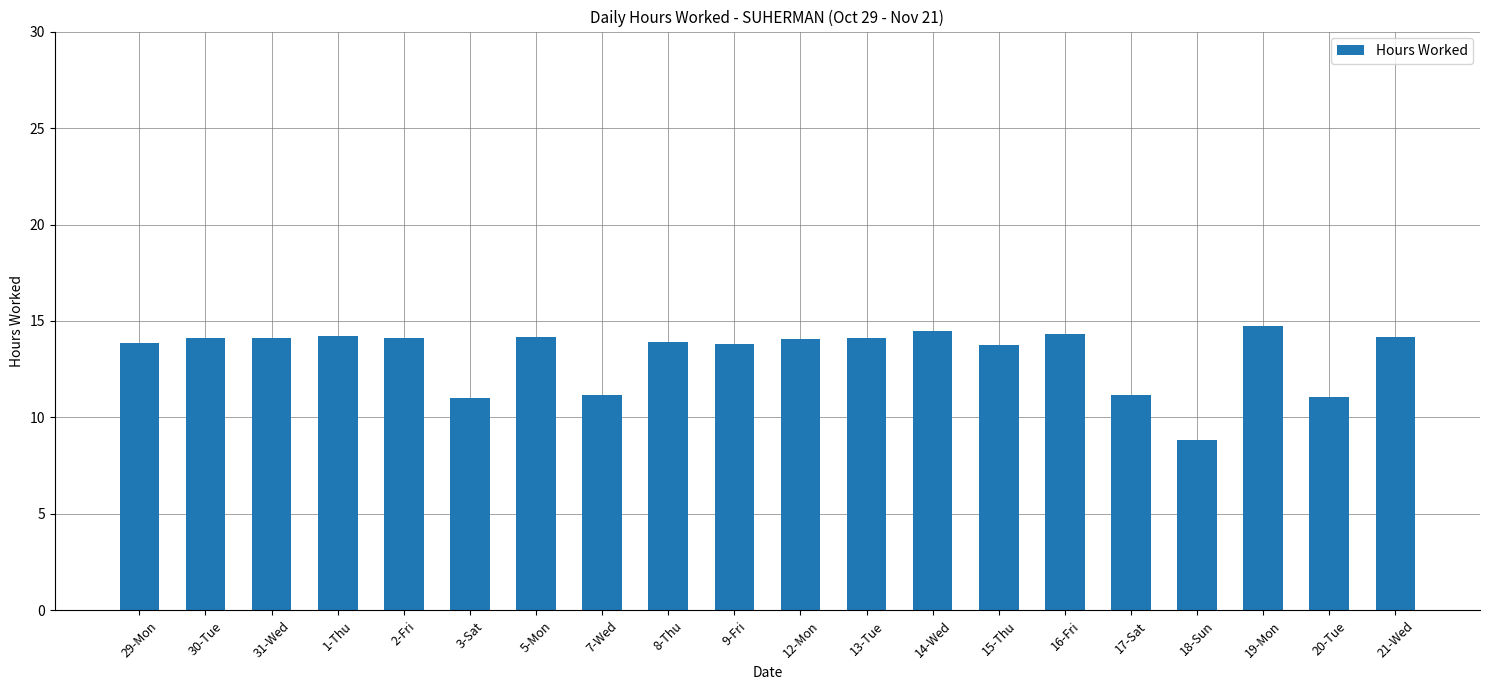

What is the label of the 6th bar from the left?

3-Sat